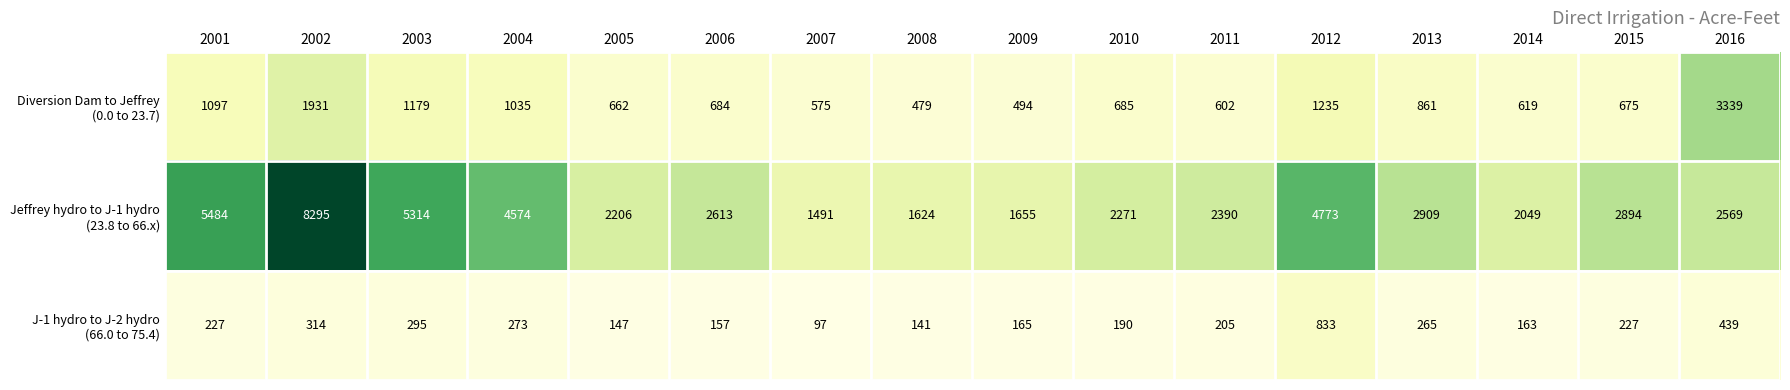

What is the spread (max minus min) of values at 2006?

2456